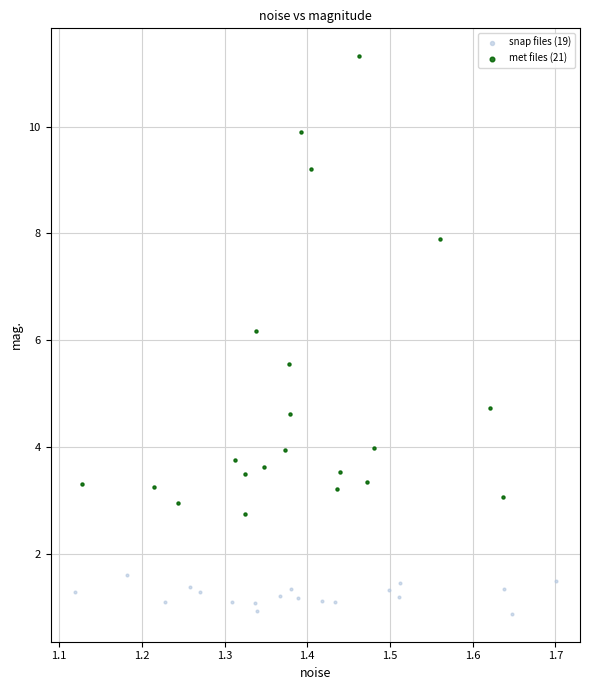

Which series contains the highest Y value?

met files (21)